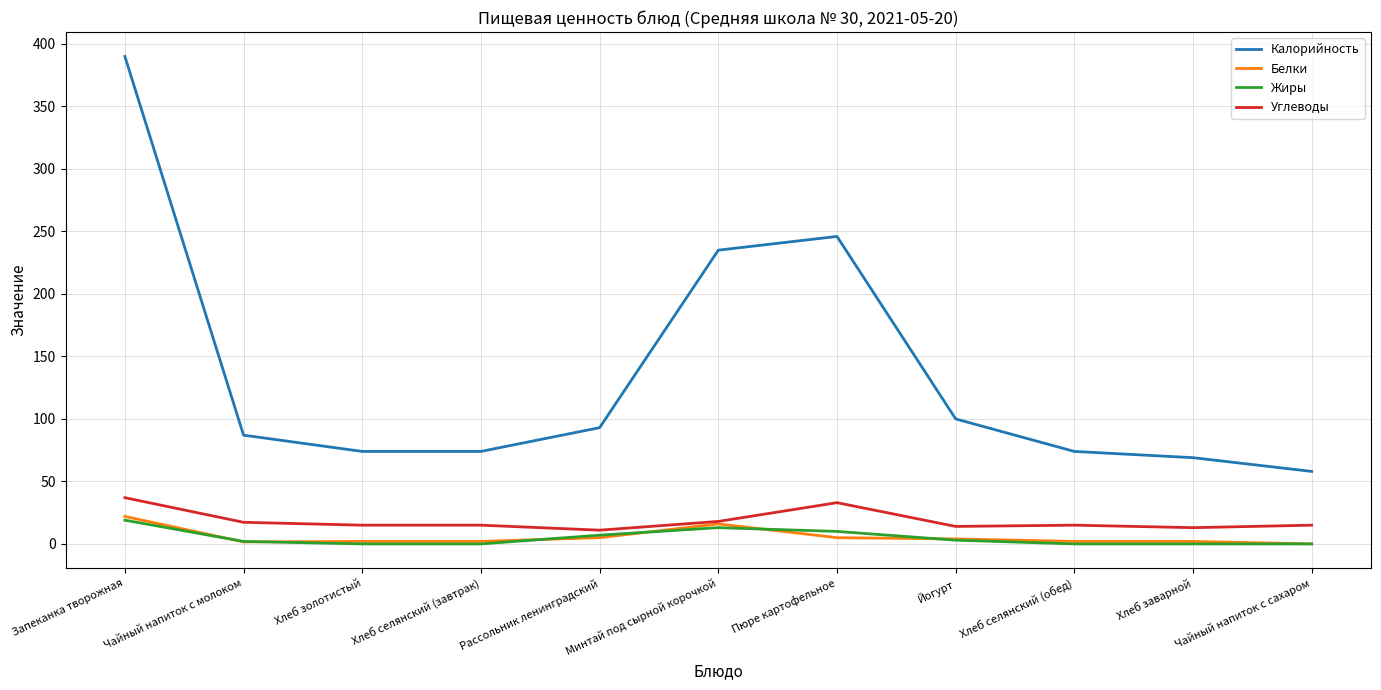

True or false: Жиры and Калорийность intersect in this chart.

False